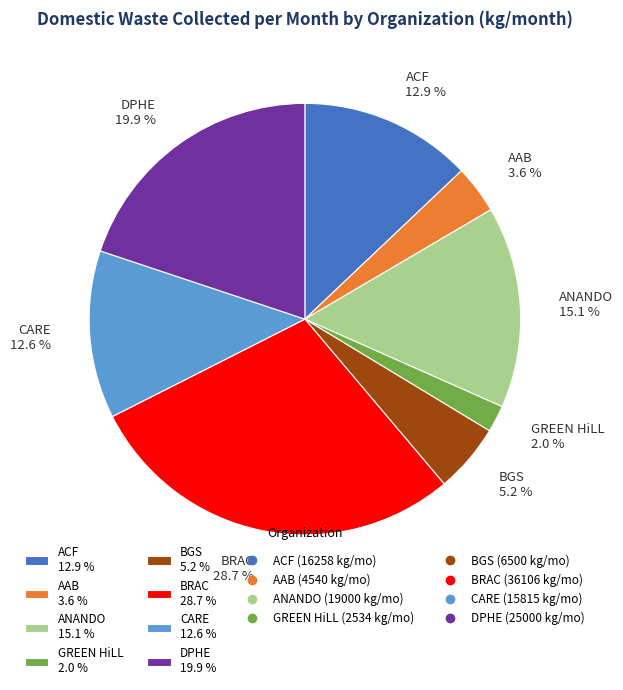

Is the sum of CARE and BRAC greater than half?

No